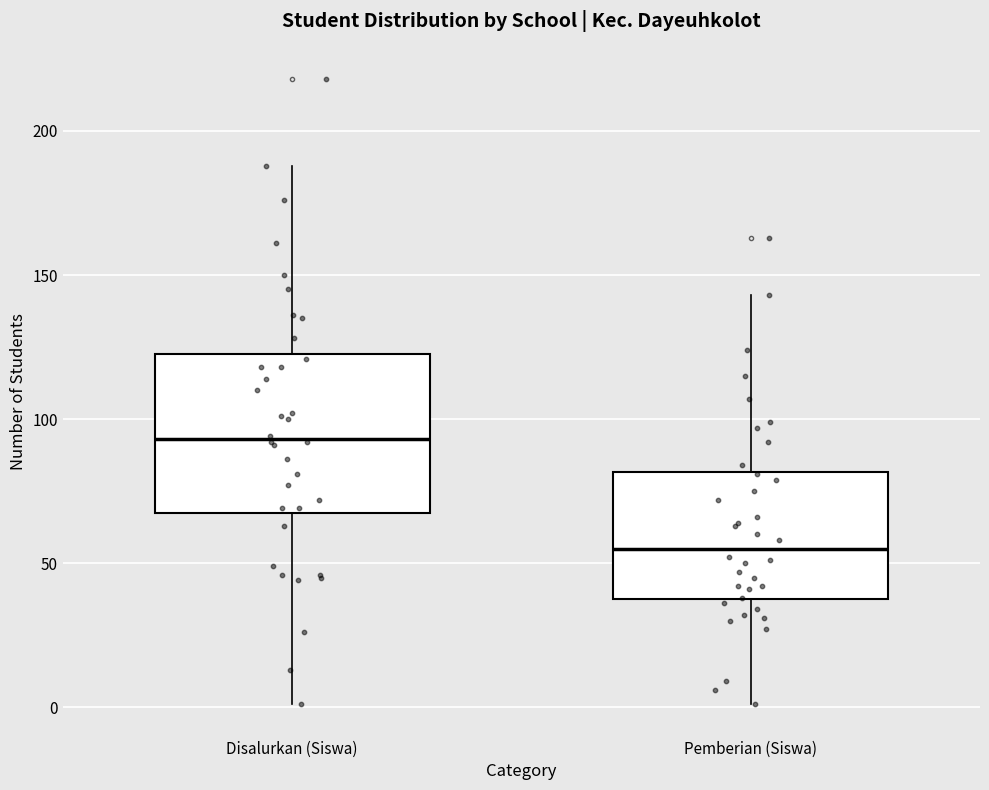

Comparing the boxes themselves (not the whiskers), which one is the tallest?

Disalurkan (Siswa)